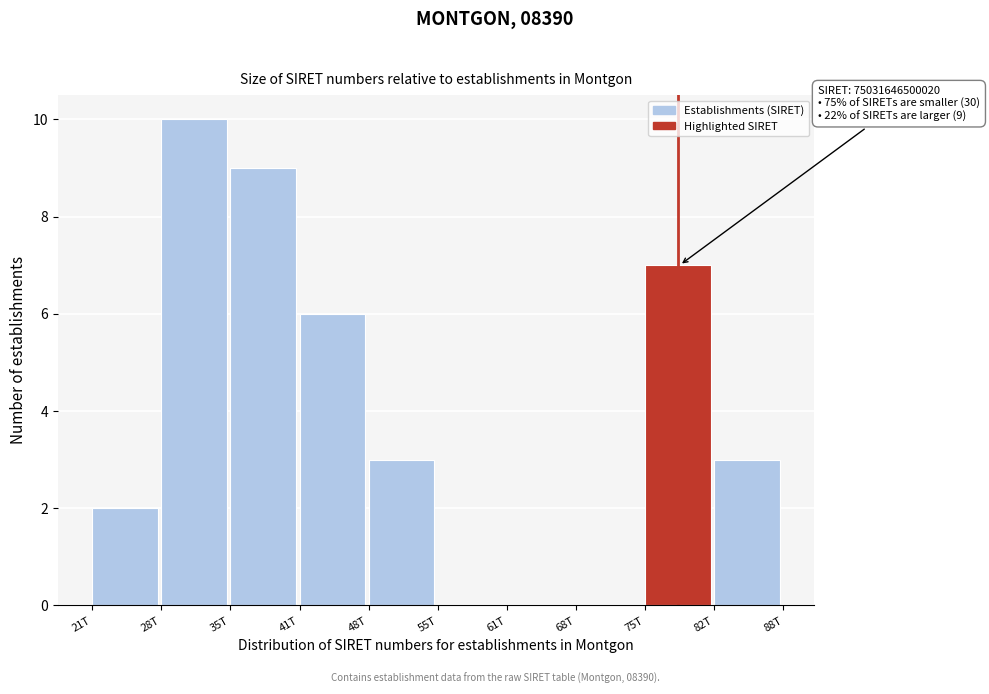

Reading left to right, list all the values displayed in this chart.

21T=2	28T=10	35T=9	41T=6	48T=3	55T=0	61T=0	68T=0	75T=7	82T=3